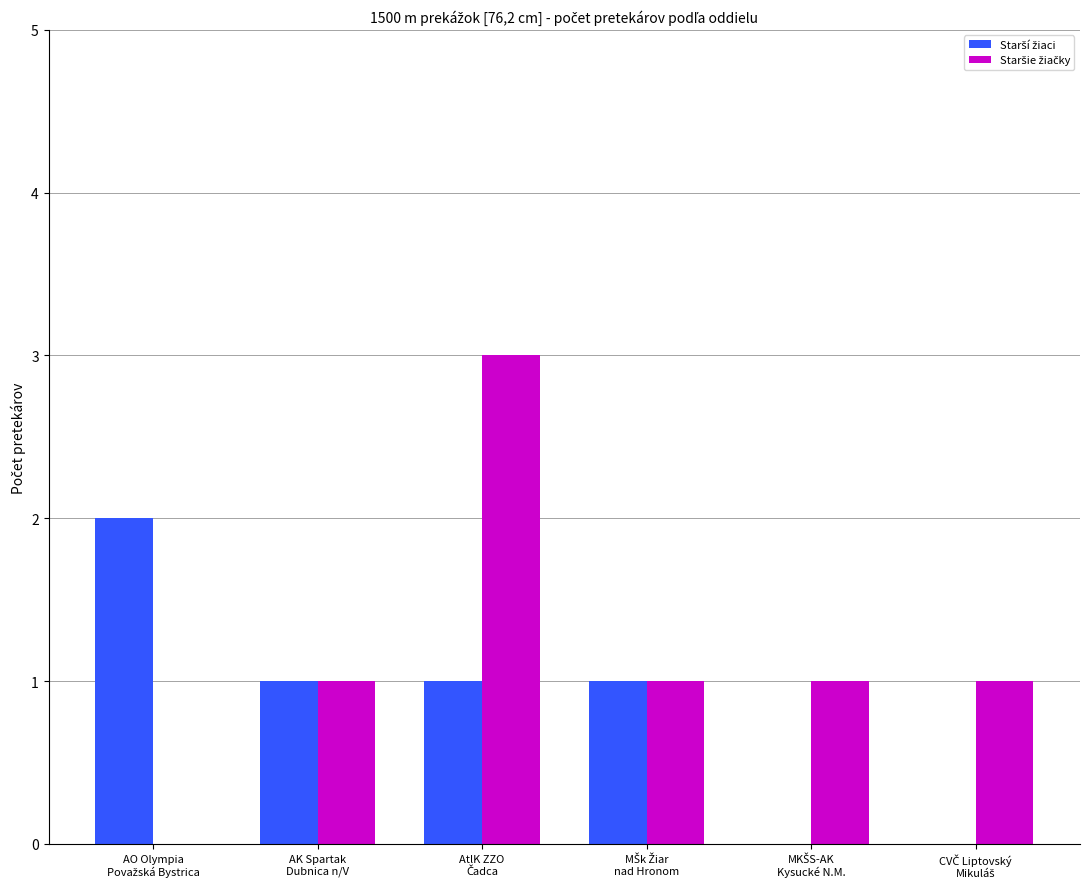

What is the maximum value shown in the chart?

3